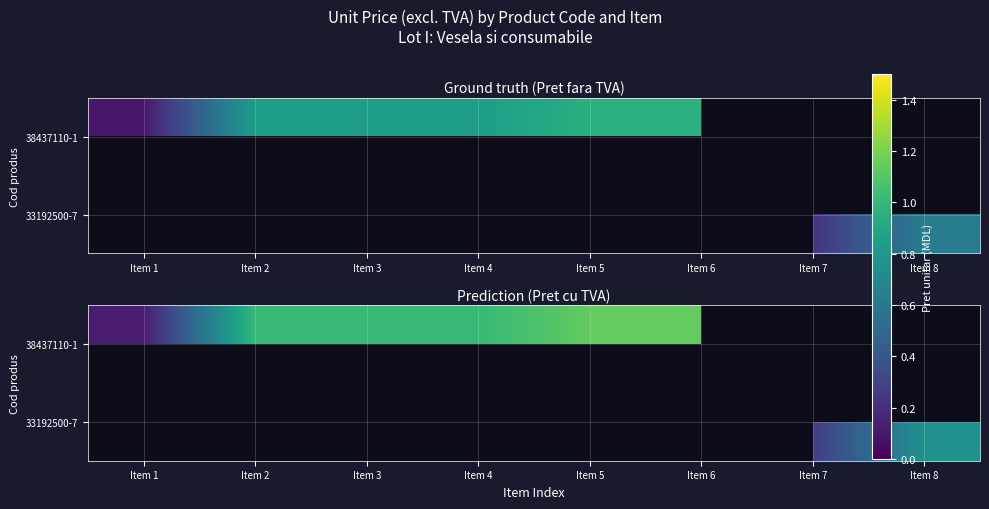

Which series has the widest spread of values?

38437110-1